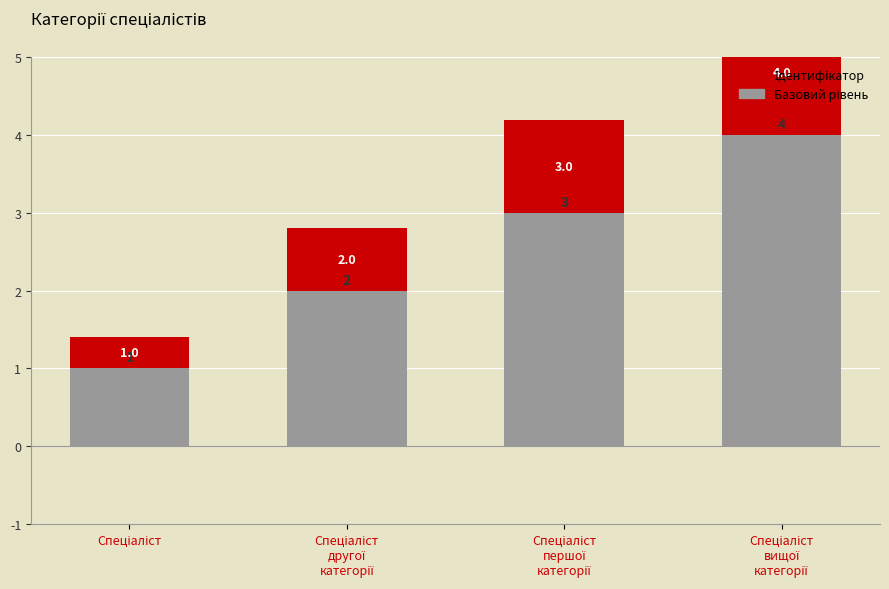

What is the label of the 3rd bar from the left?

Спеціаліст
першої
категорії